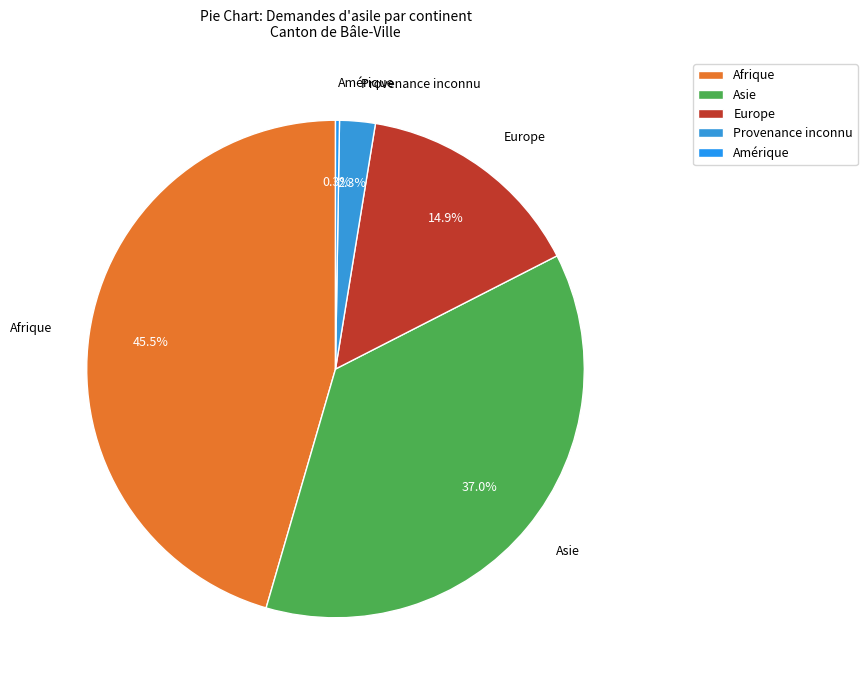

Is it true that Europe is 8% of the pie?

False